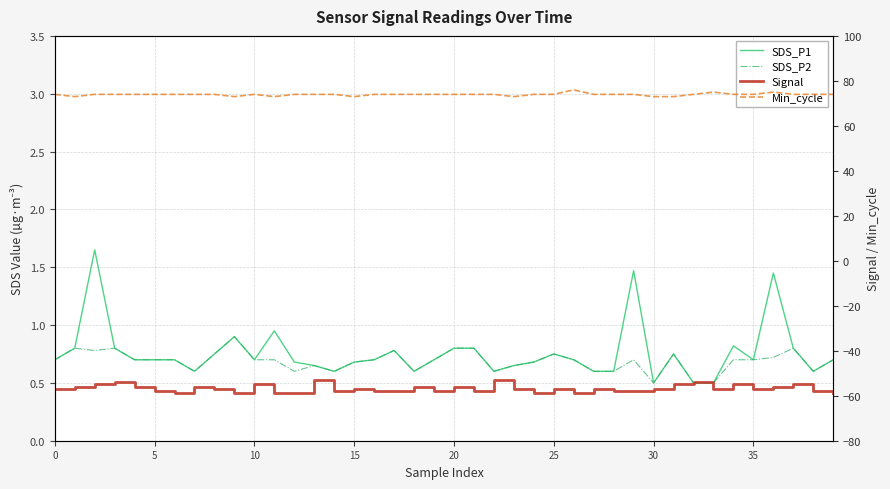

True or false: Signal and SDS_P1 cross at least once.

False